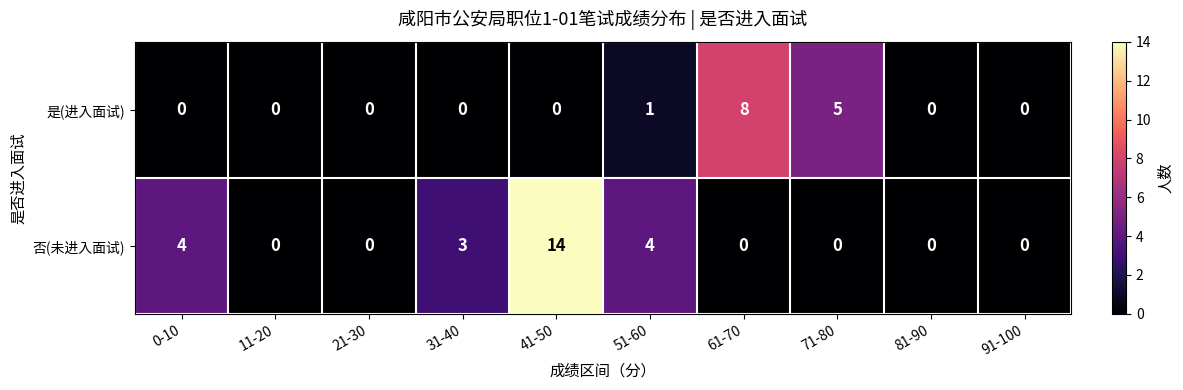

Is it true that 是(进入面试) equals 5 at 71-80?

True